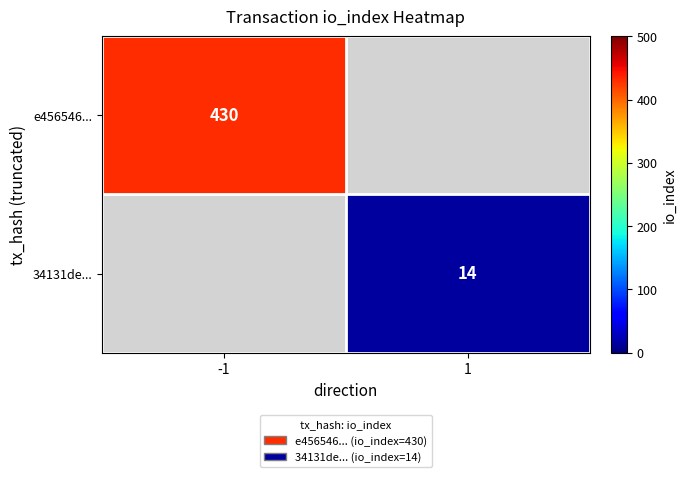

Is the value of 34131de... at 1 greater than the value of e456546... at -1?

No